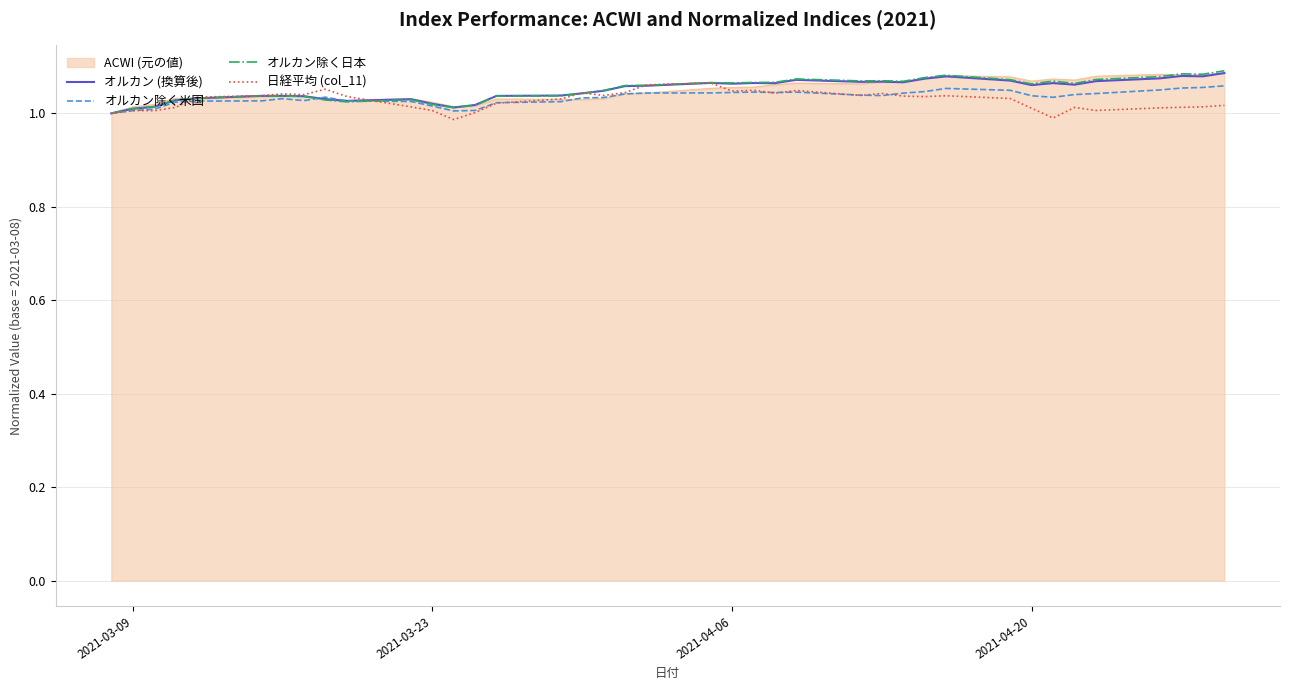

In オルカン (換算後), how many points are lower than both neighbors (excluding endpoints)?

9